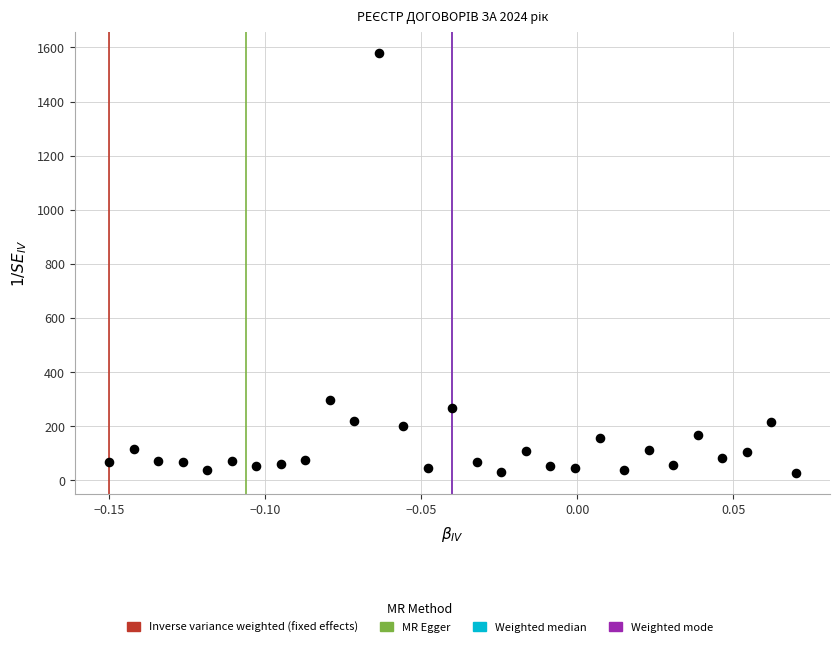

What Y value in the scatter plot is closest to 804?

297.8